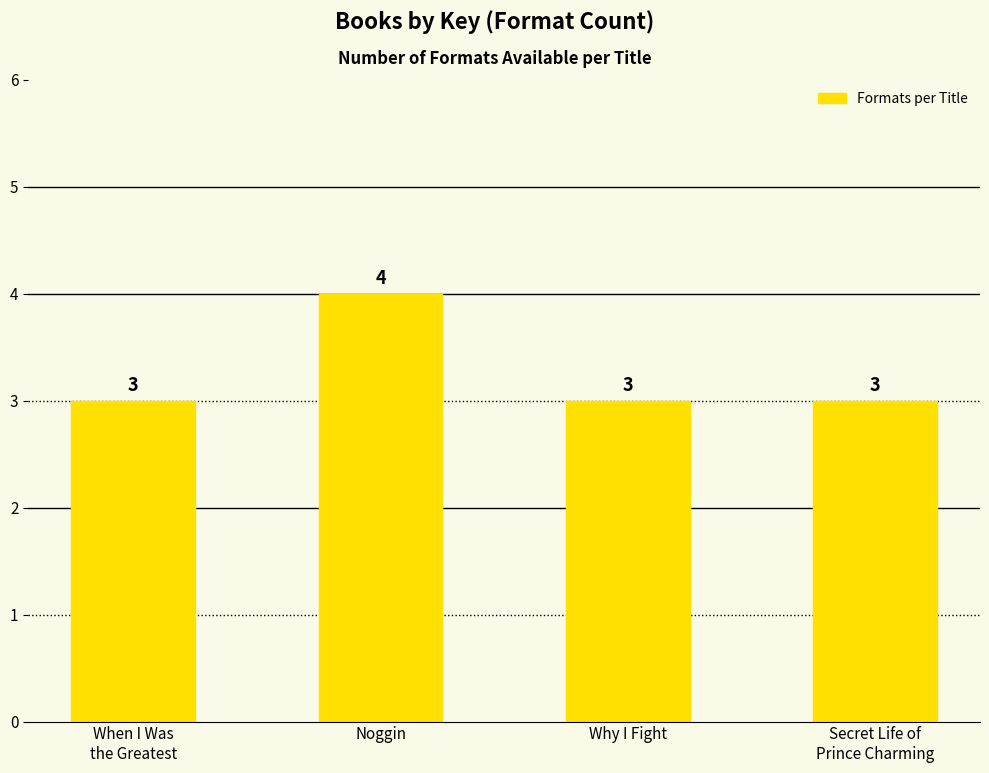

What is the maximum value shown in the chart?

4